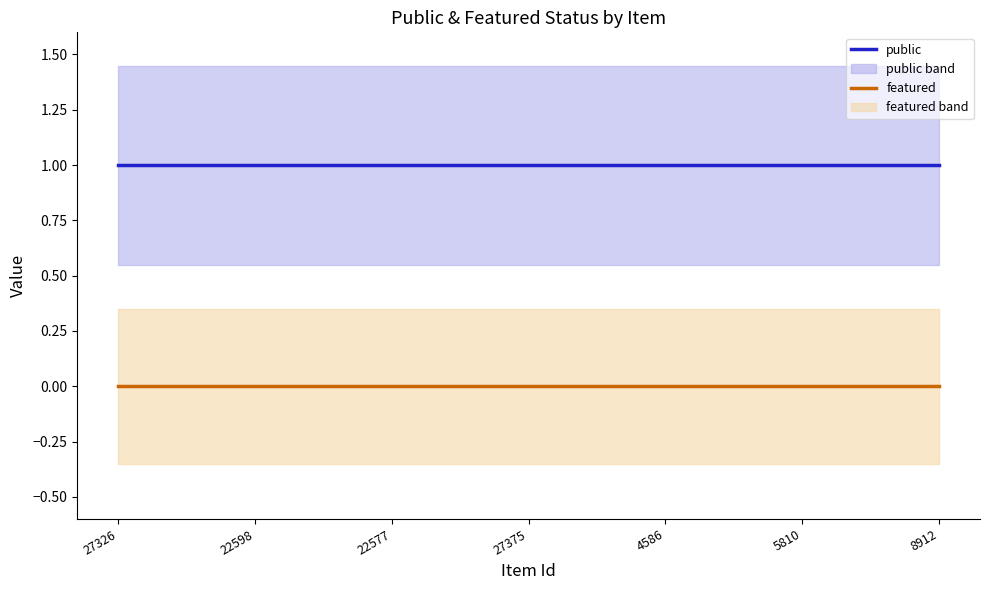

What is the difference between the highest and lowest values at 5810?

1